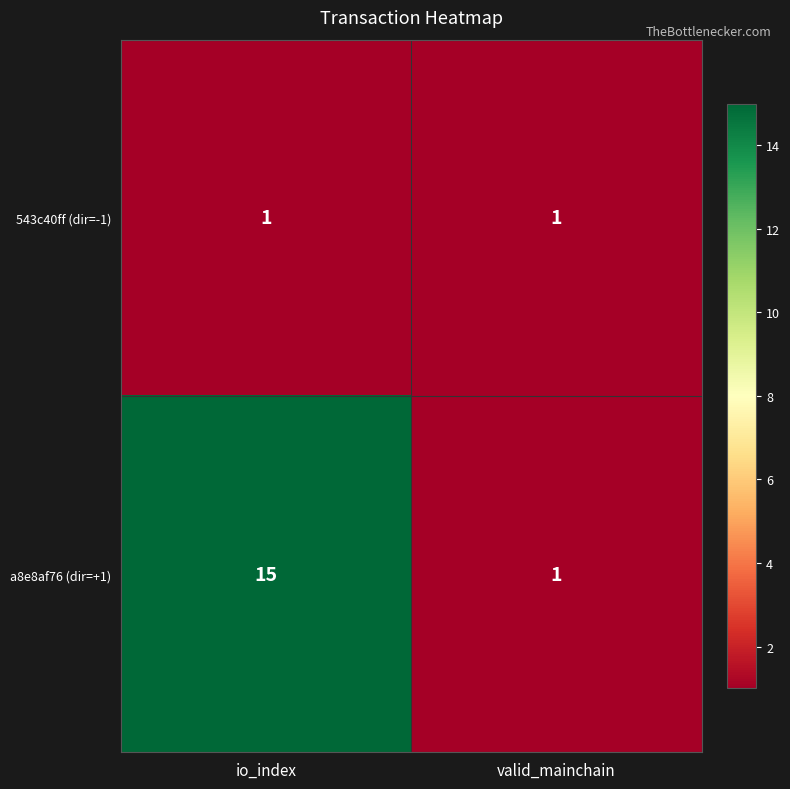

Reading left to right, extract all data points from this chart.

543c40ff (dir=-1): io_index=1	valid_mainchain=1
a8e8af76 (dir=+1): io_index=15	valid_mainchain=1